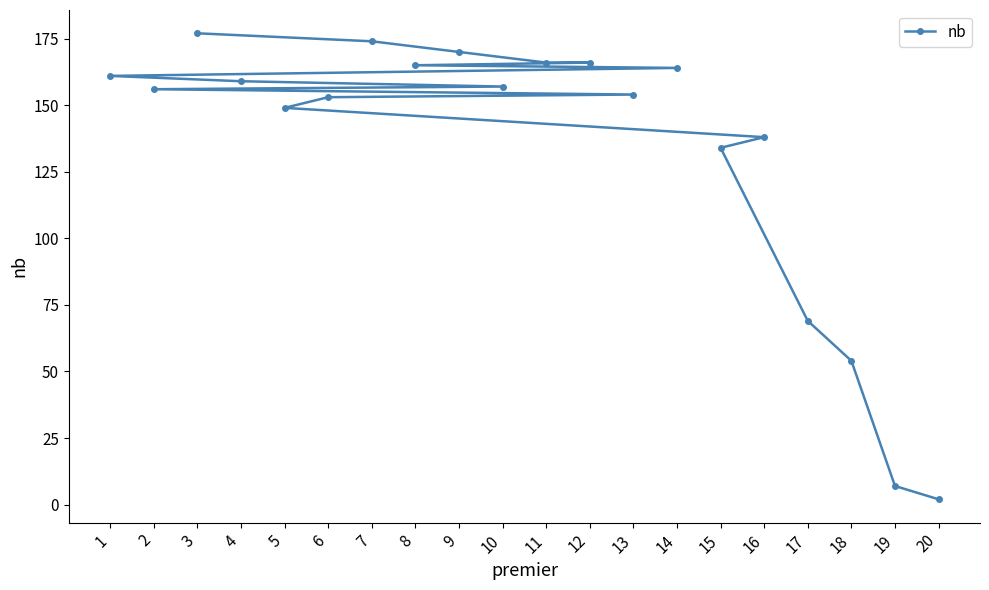

Is it true that the value at 8 is 165?

True